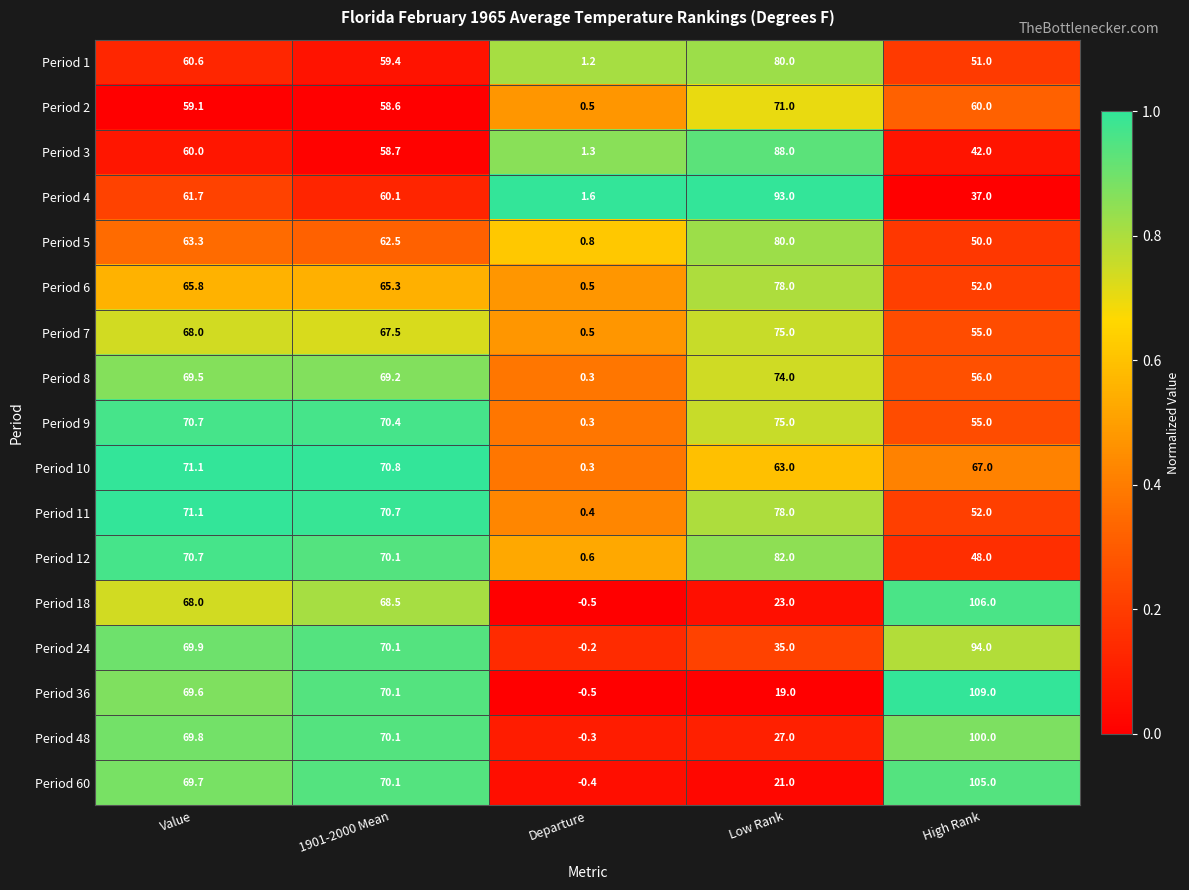

Read the Period 2 value at 1901-2000 Mean.

58.6